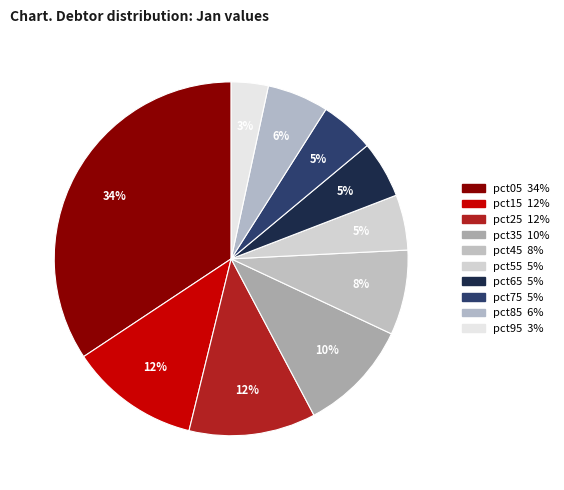

How many slices are in this pie chart?

10